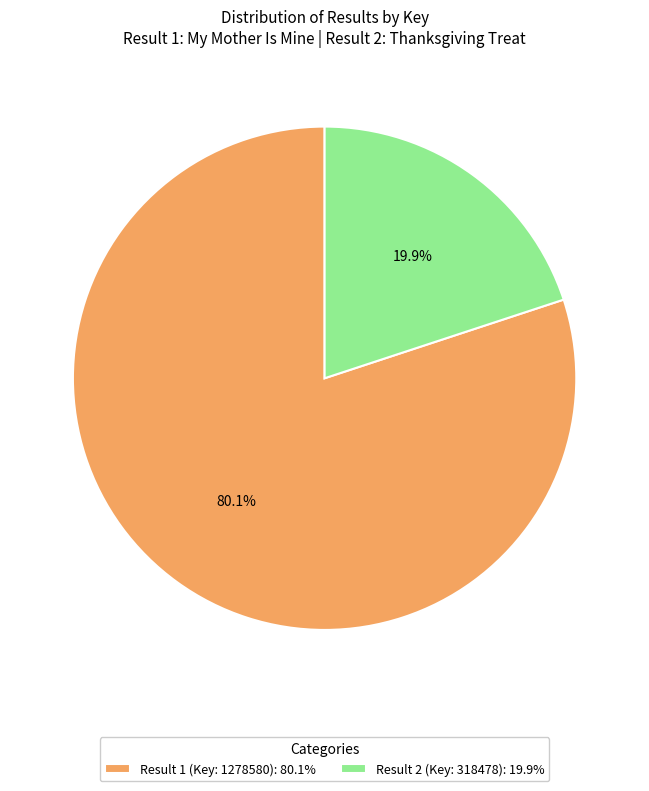

What percentage do Result 1 (Key: 1278580) and Result 2 (Key: 318478) together represent?

100.0%